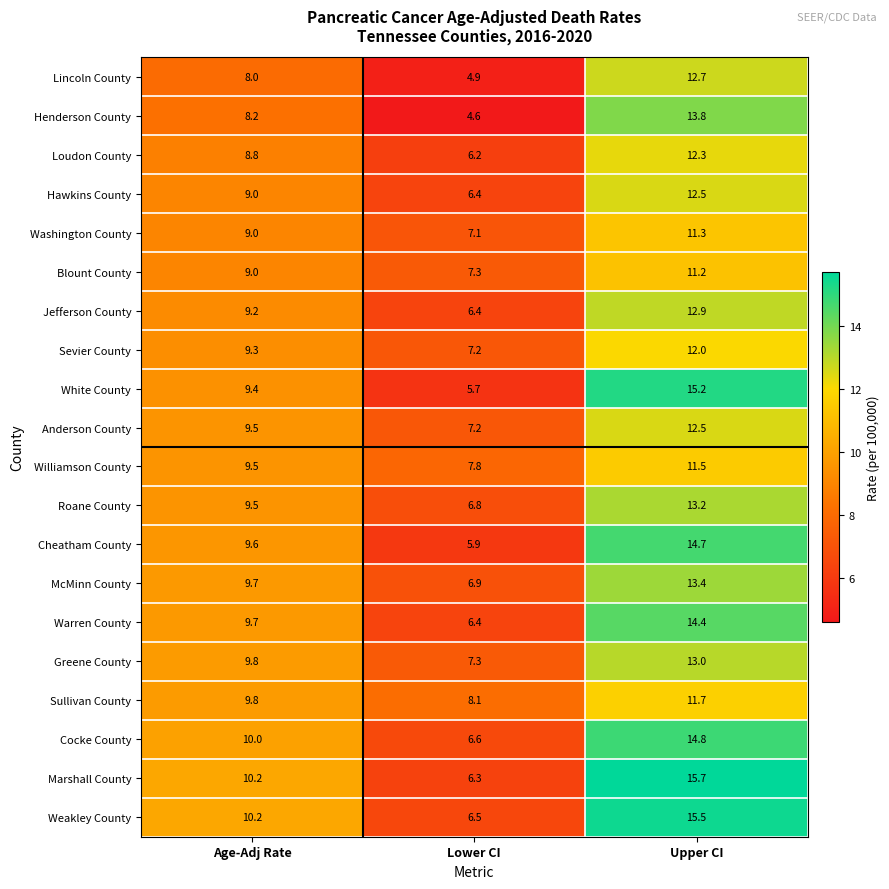

What is the difference between the highest and lowest values at Lower CI?

3.5